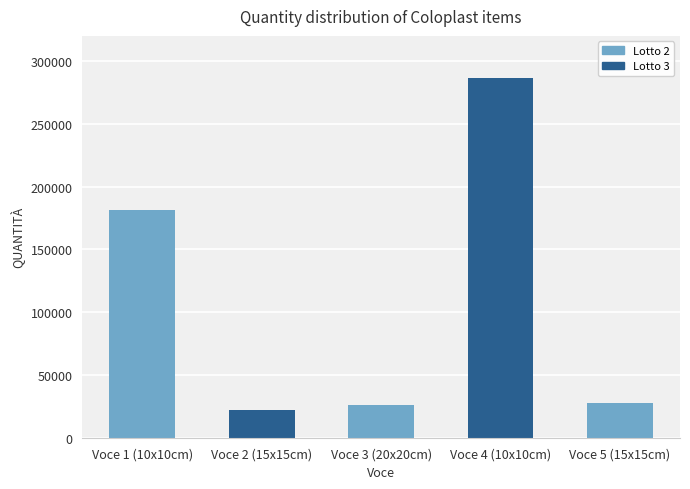

What is the sum of the values at Voce 4 (10x10cm) and Voce 2 (15x15cm)?

308288